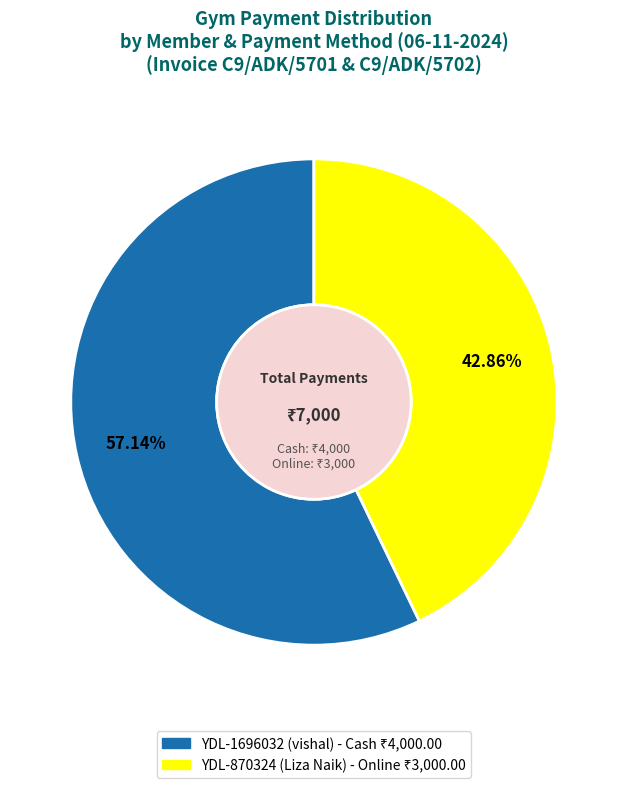

Rank the categories by value from highest to lowest.

YDL-1696032, YDL-870324